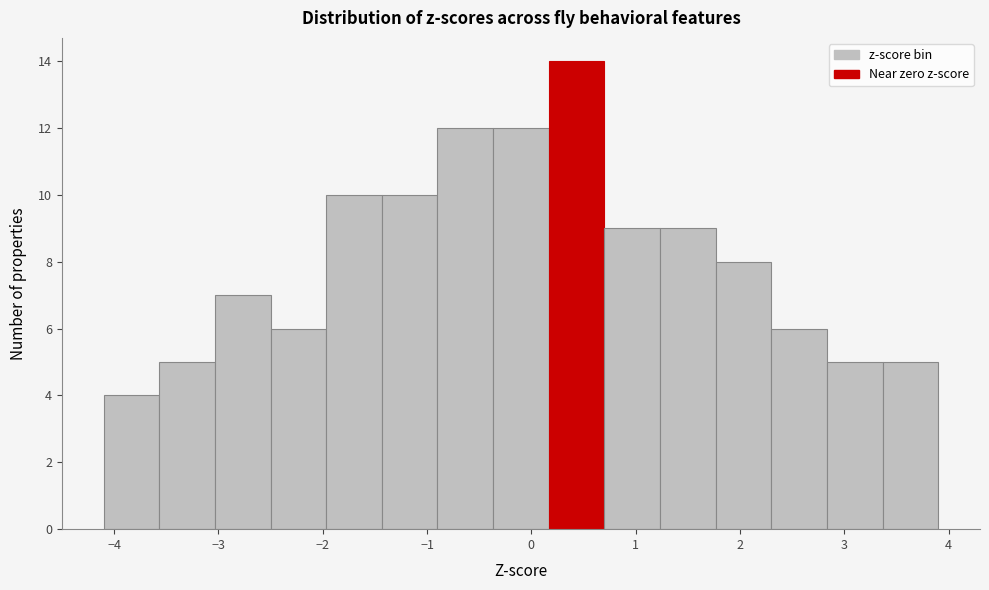

Reading left to right, transcribe this chart: for each bar, give the range it covers on the x-axis and its height. Neither the bar edges nor the heights are printed on the chart, so give them approximately, as read against the axes.

-4.1 to -3.6: 4
-3.6 to -3.0: 5
-3.0 to -2.5: 7
-2.5 to -2.0: 6
-2.0 to -1.4: 10
-1.4 to -0.9: 10
-0.9 to -0.4: 12
-0.4 to 0.2: 12
0.2 to 0.7: 14
0.7 to 1.2: 9
1.2 to 1.8: 9
1.8 to 2.3: 8
2.3 to 2.8: 6
2.8 to 3.4: 5
3.4 to 3.9: 5